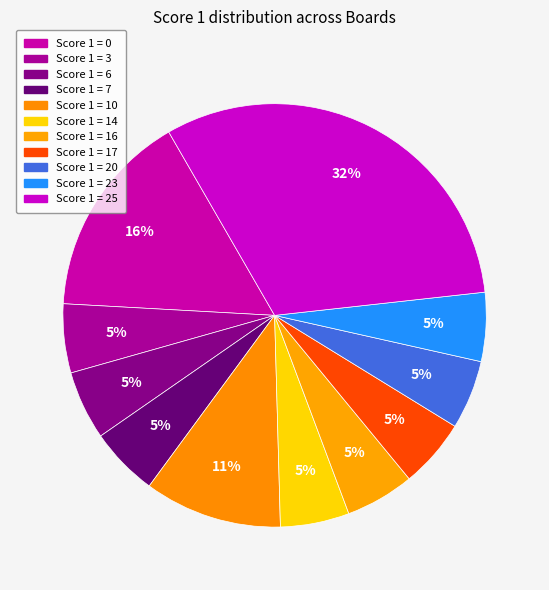

Is there any slice that represents more than half of the pie?

No